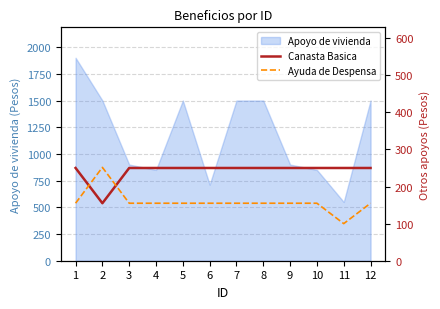

The value of Apoyo de vivienda at 8 is 1500. True or false?

True